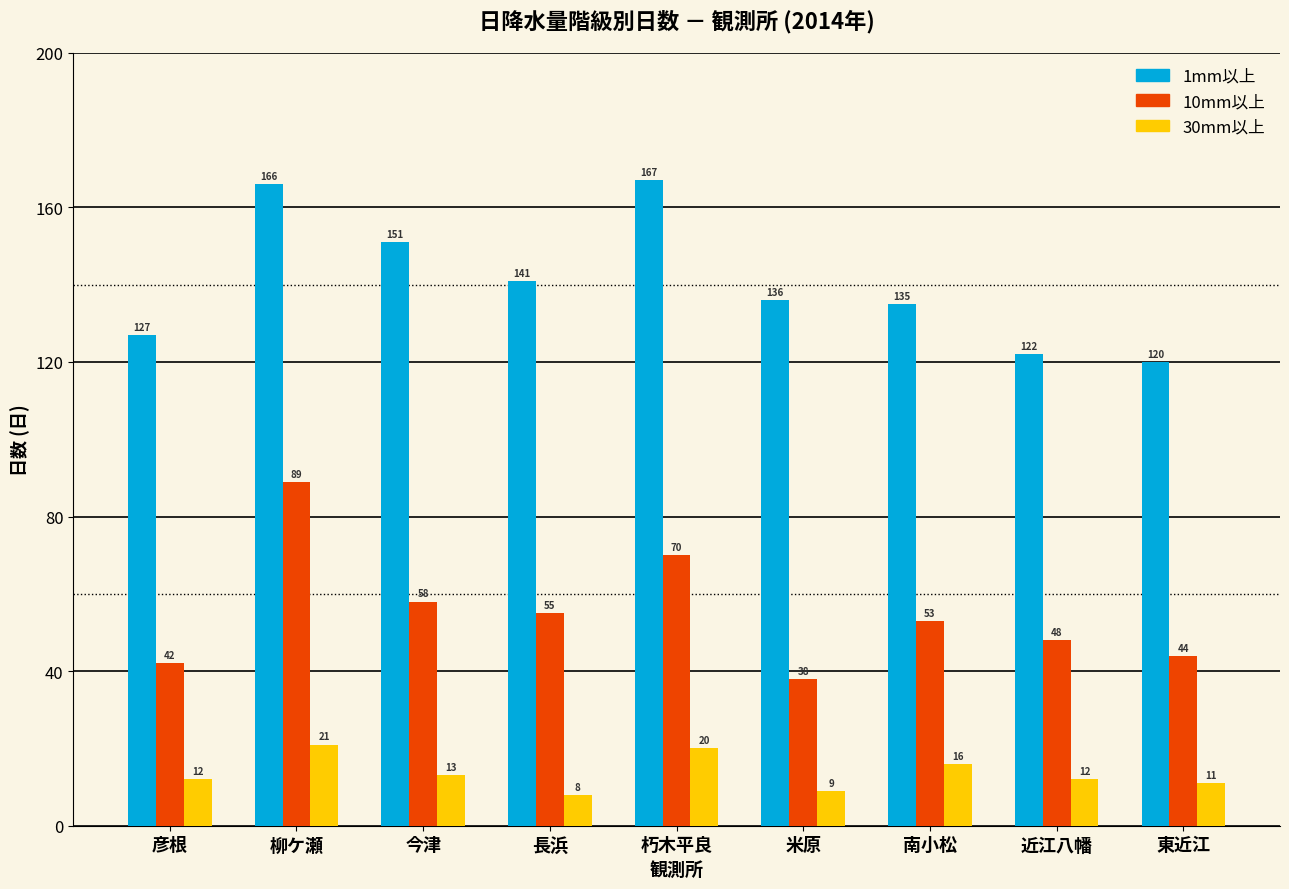

How many bars are there in each group?

3